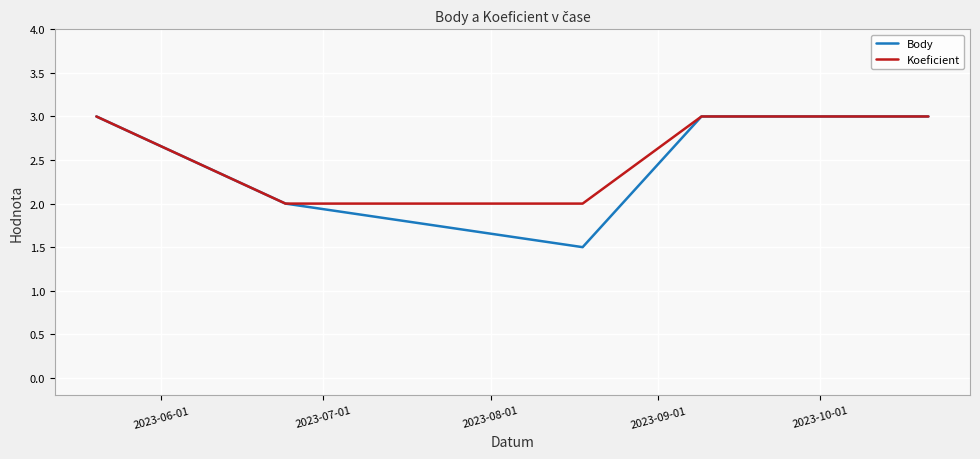

Which series has the largest range (max minus min)?

Body